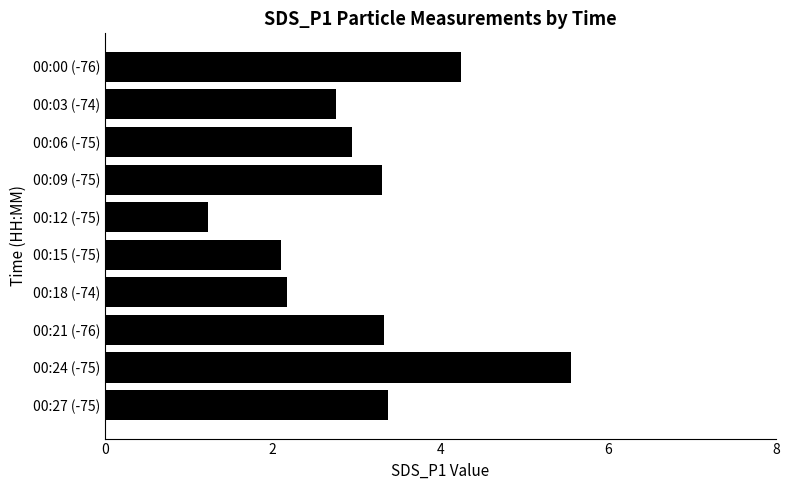

Does the chart contain any negative values?

No